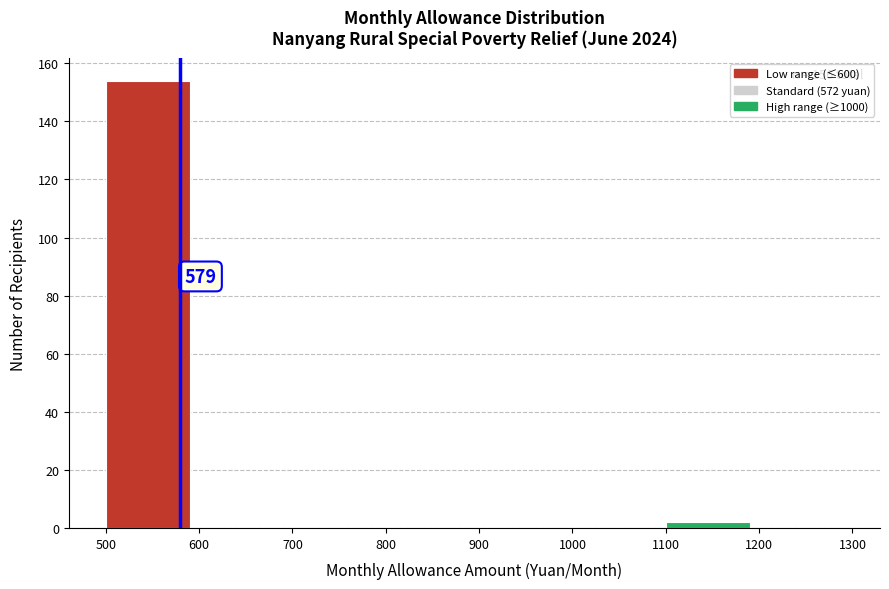

Over which range of the x-axis is the bar tallest?

500 to 600